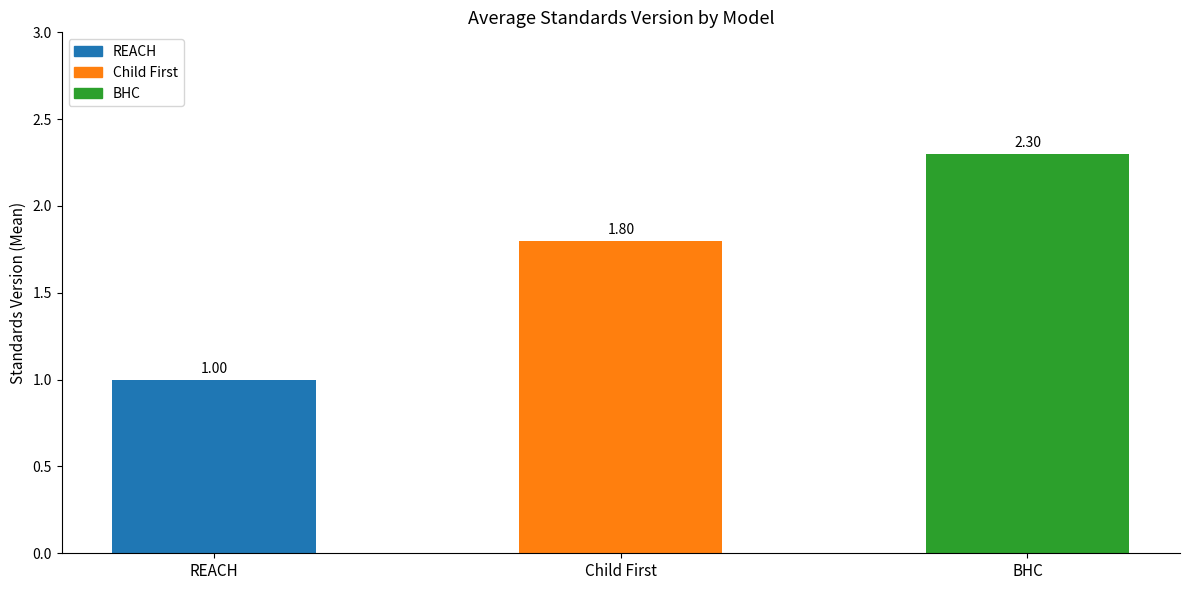

What is the label of the 3rd bar from the left?

BHC